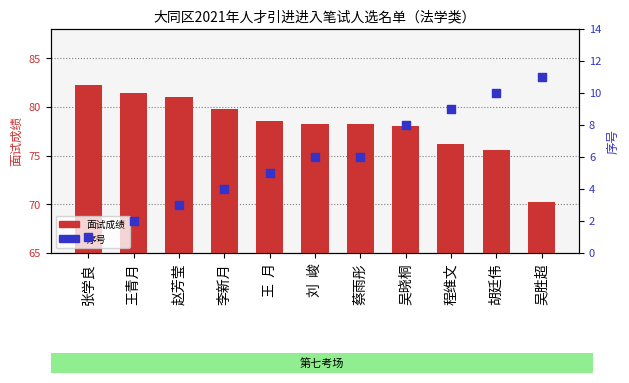

Which series has the widest spread of Y values?

面试成绩